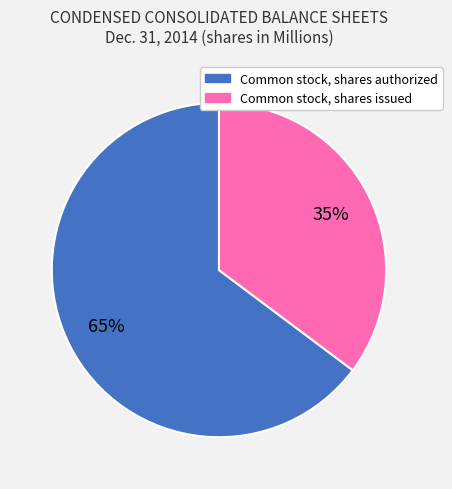

To the nearest percent, what is the difference between the largest and smallest slice percentages?

30%